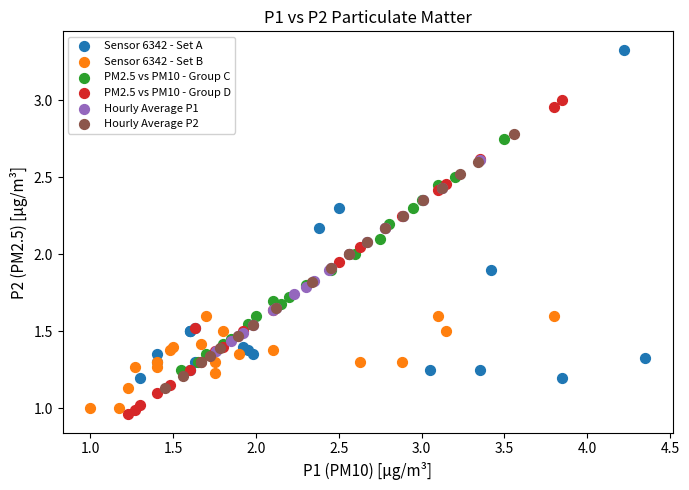

Which series contains the highest Y value?

Sensor 6342 - Set A